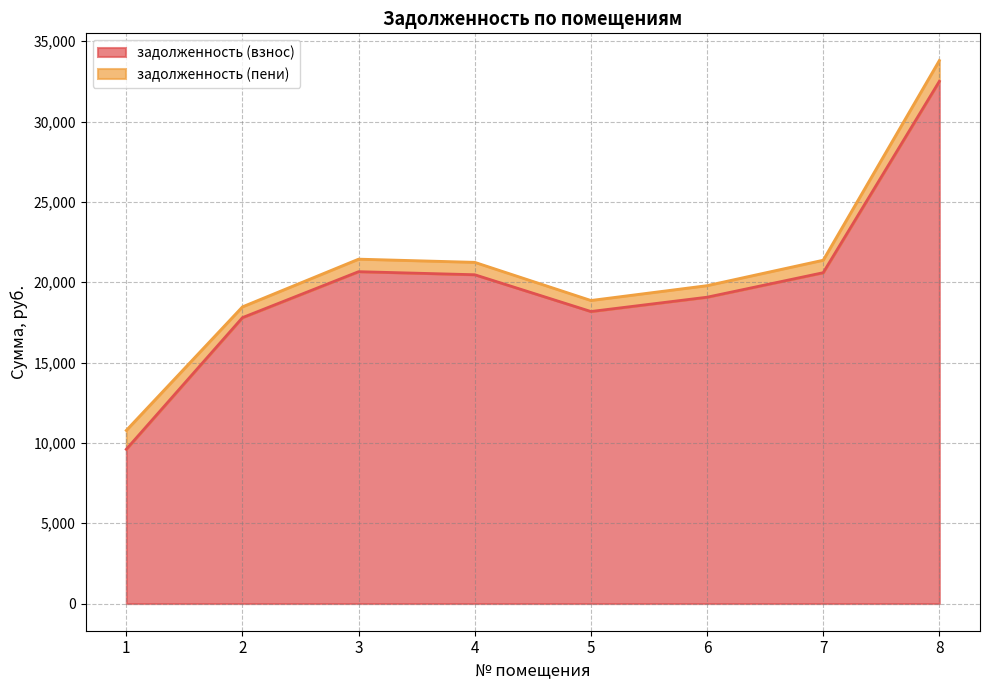

The value of задолженность (взнос) at 3 is 7872.1. True or false?

False